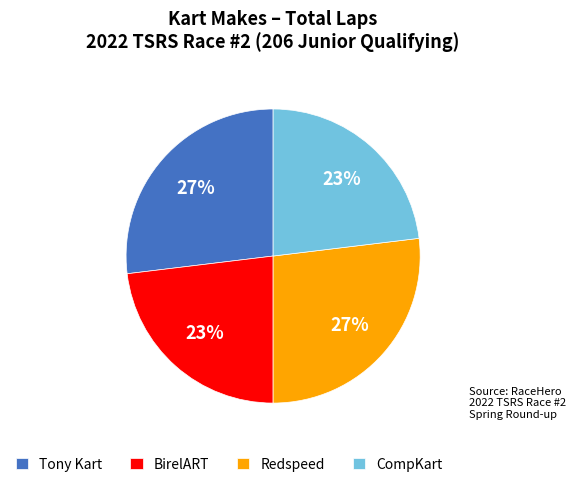

Is the sum of Redspeed and Tony Kart greater than half?

Yes